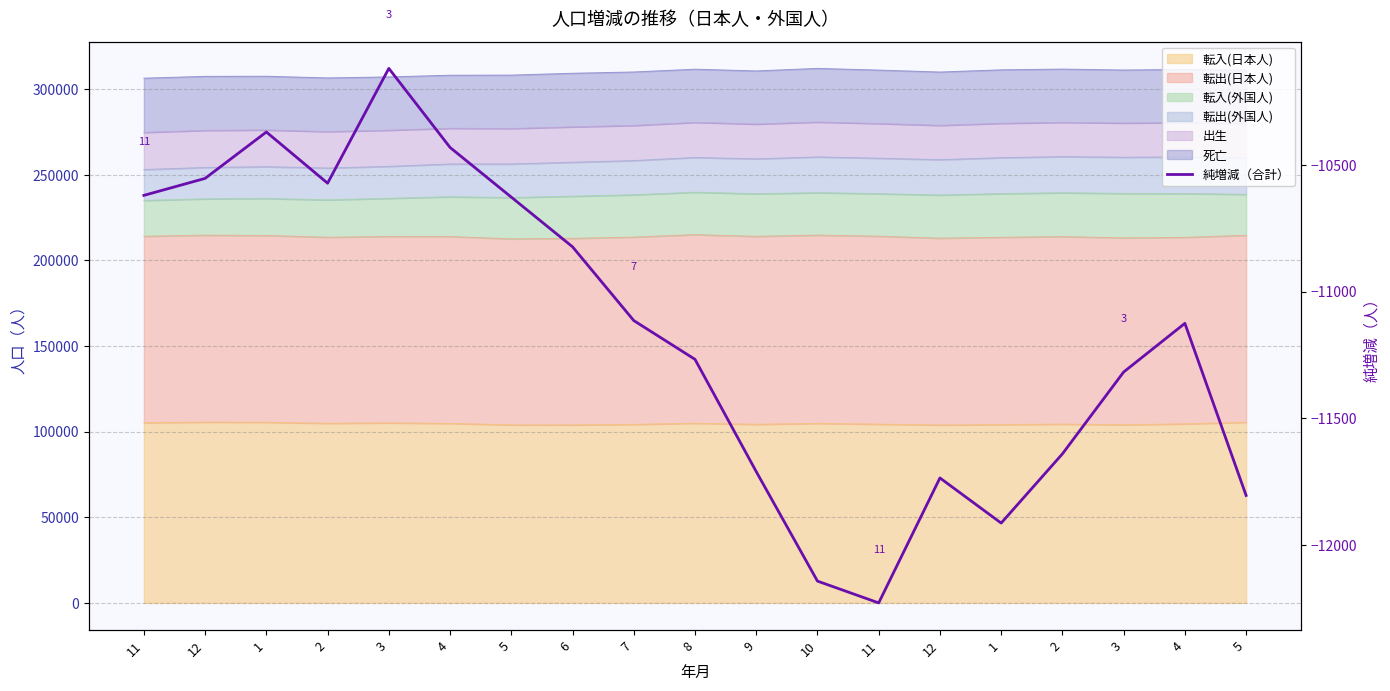

Where is the first local maximum?

1